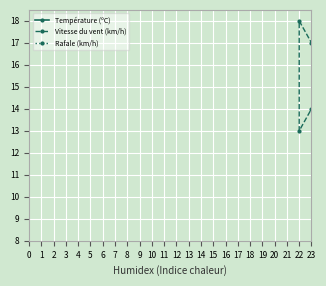

True or false: Vitesse du vent (km/h) and Rafale (km/h) cross at least once.

False